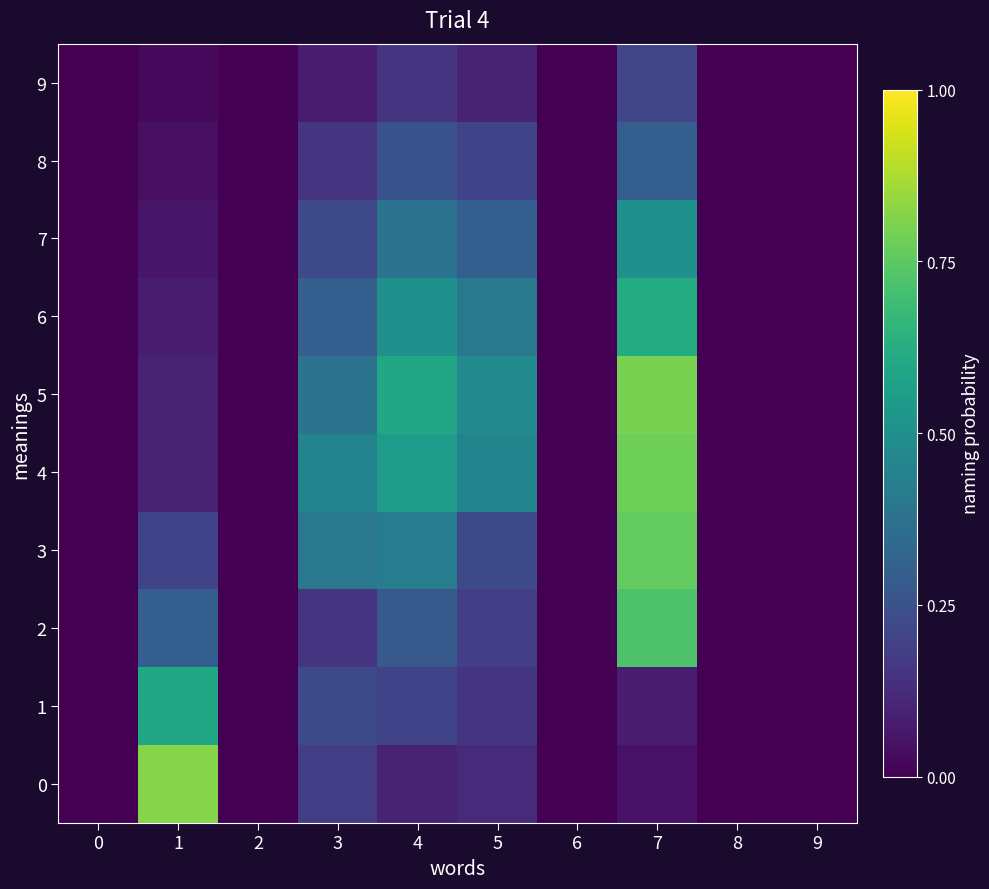

List the series in order of their peak value, highest first.

0, 5, 4, 3, 2, 6, 1, 7, 8, 9